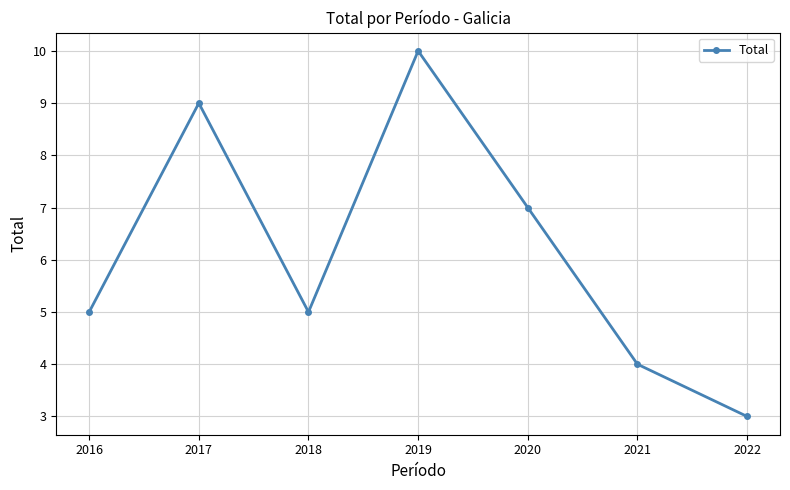

Reading right to left, extract all data points from this chart.

3	4	7	10	5	9	5